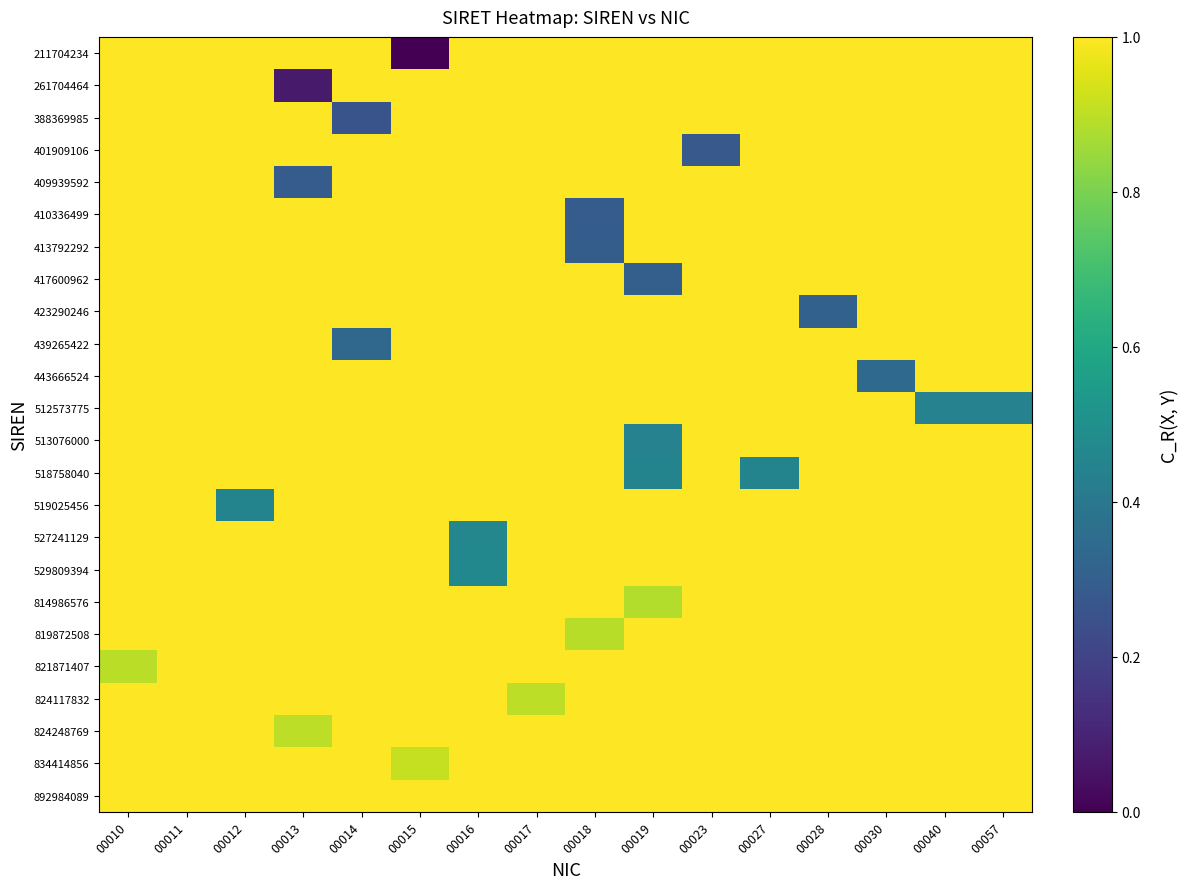

Count the number of data series in this chart.

24